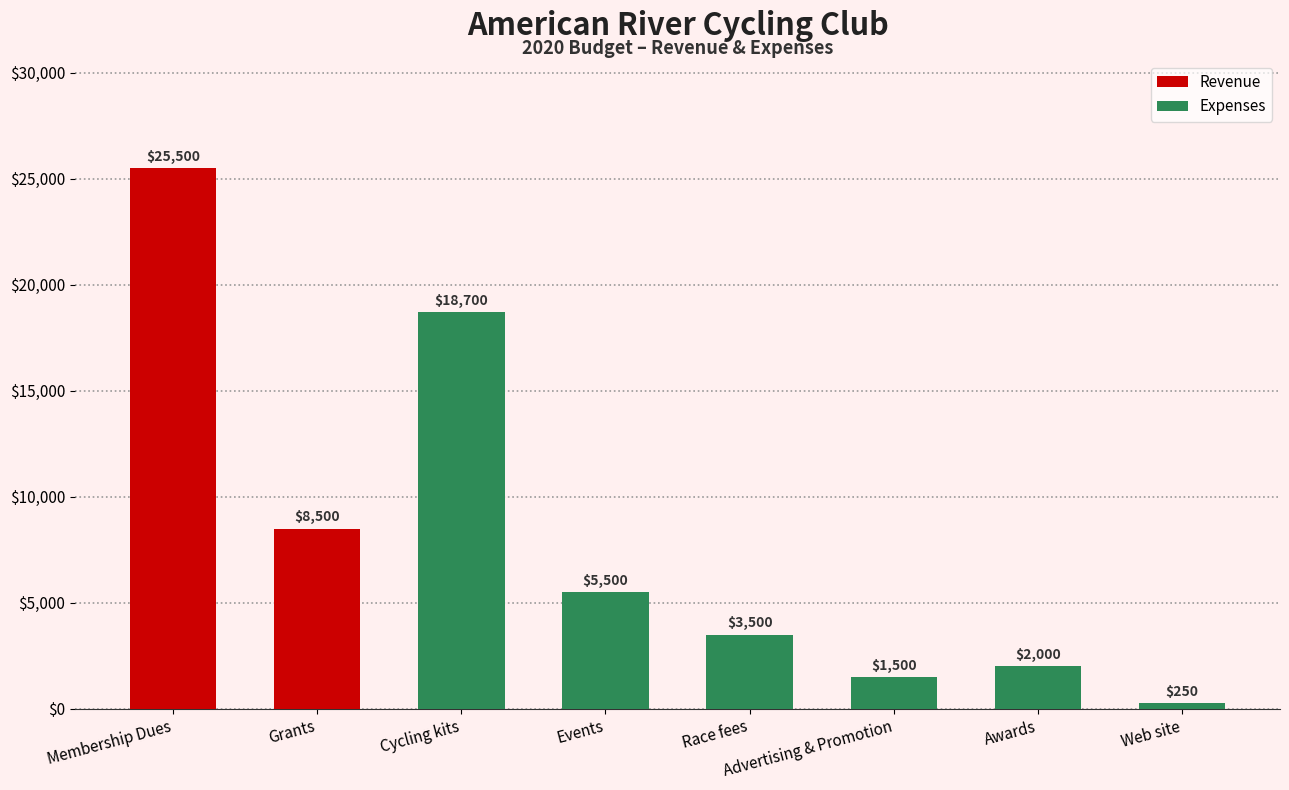

List the labels in order of value, largest first.

Membership Dues, Cycling kits, Grants, Events, Race fees, Awards, Advertising & Promotion, Web site